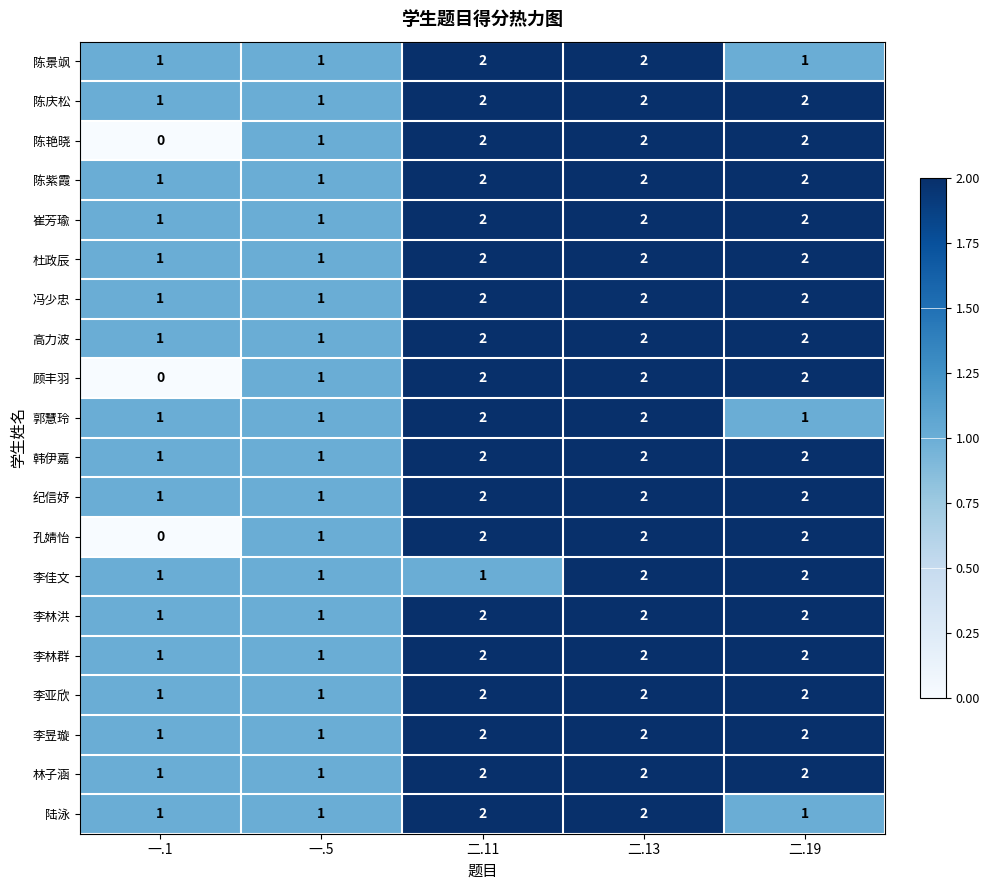

Is the value of 孔婧怡 at 一.1 greater than the value of 李昱璇 at 二.11?

No